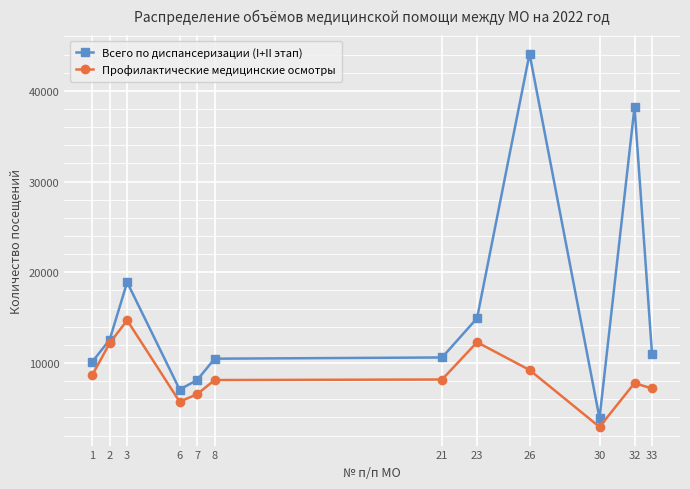

Count the number of categories in the chart.

12